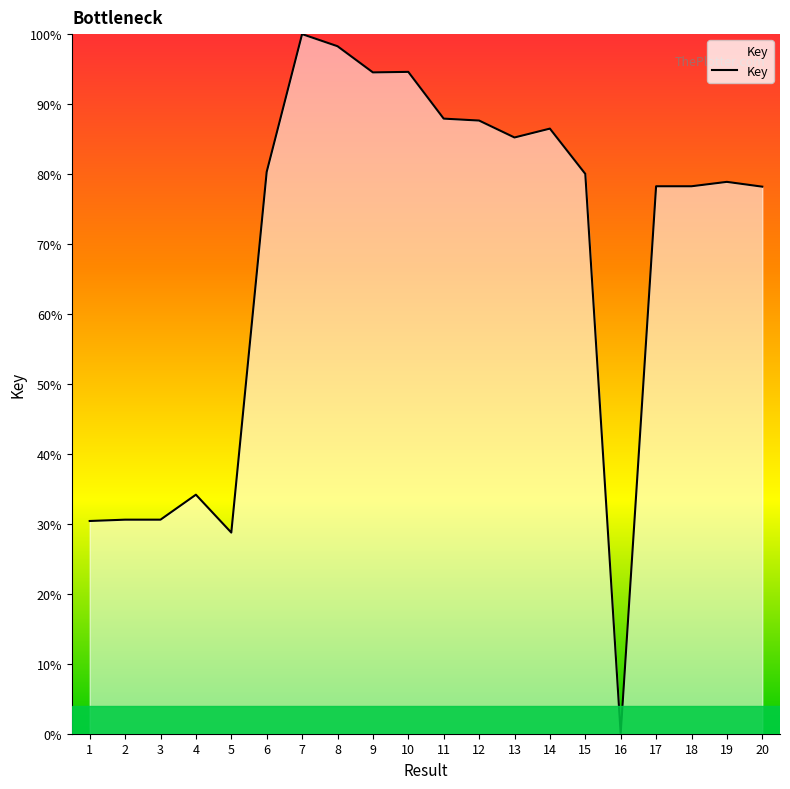

How many values are above zero?

19